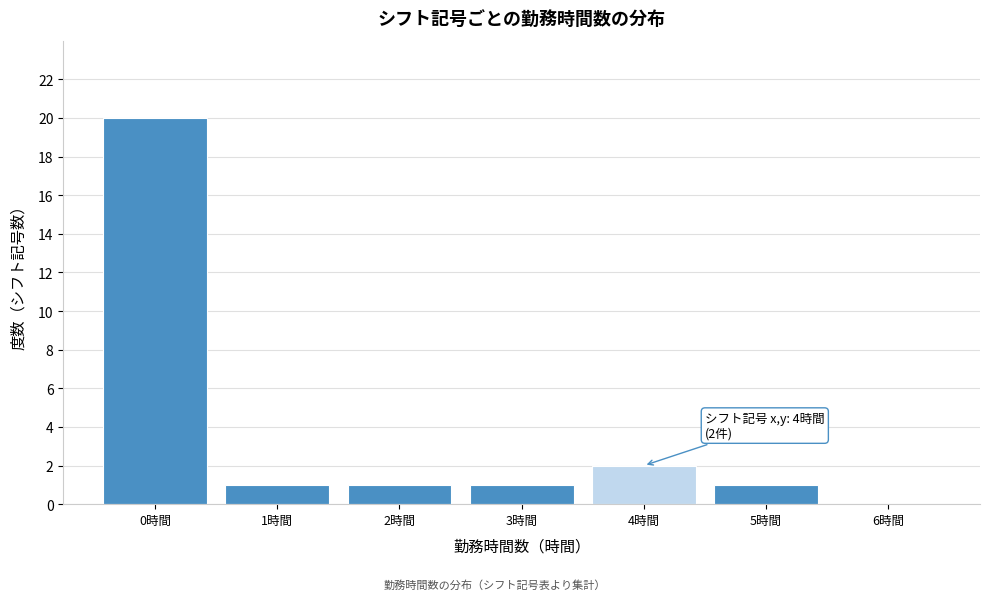

Over which range of the x-axis is the bar tallest?

-0.5 to 0.5